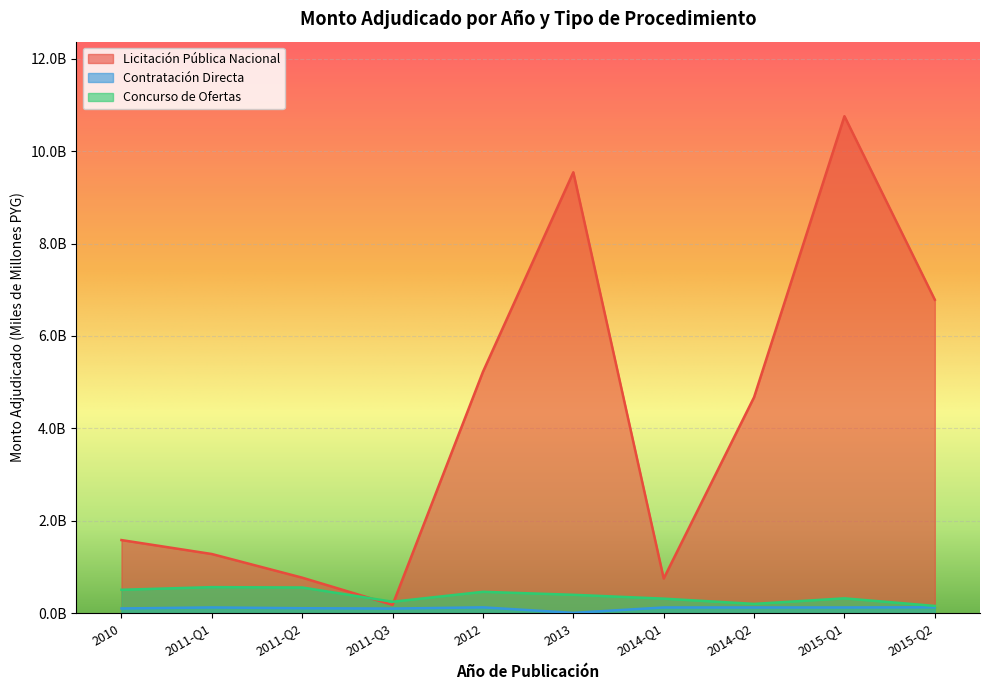

Rank the series at 2011-Q1 from lowest to highest value.

Contratación Directa, Concurso de Ofertas, Licitación Pública Nacional